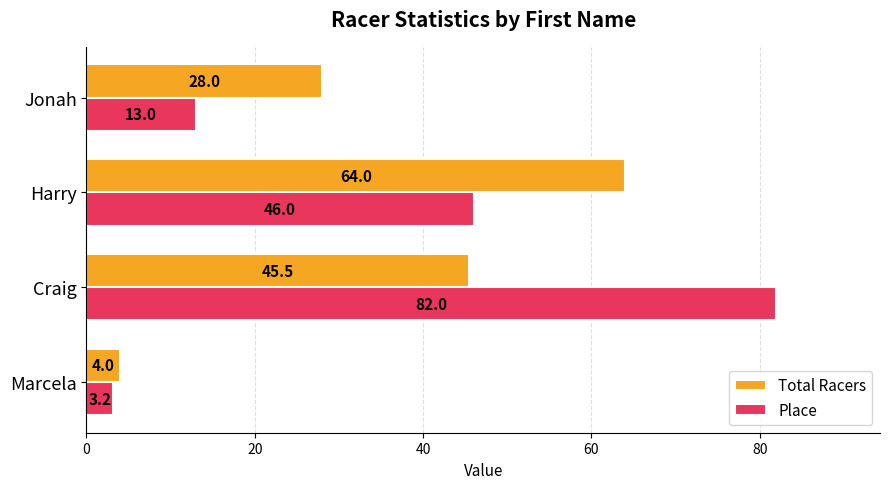

How many Place values are between 13 and 82?

3